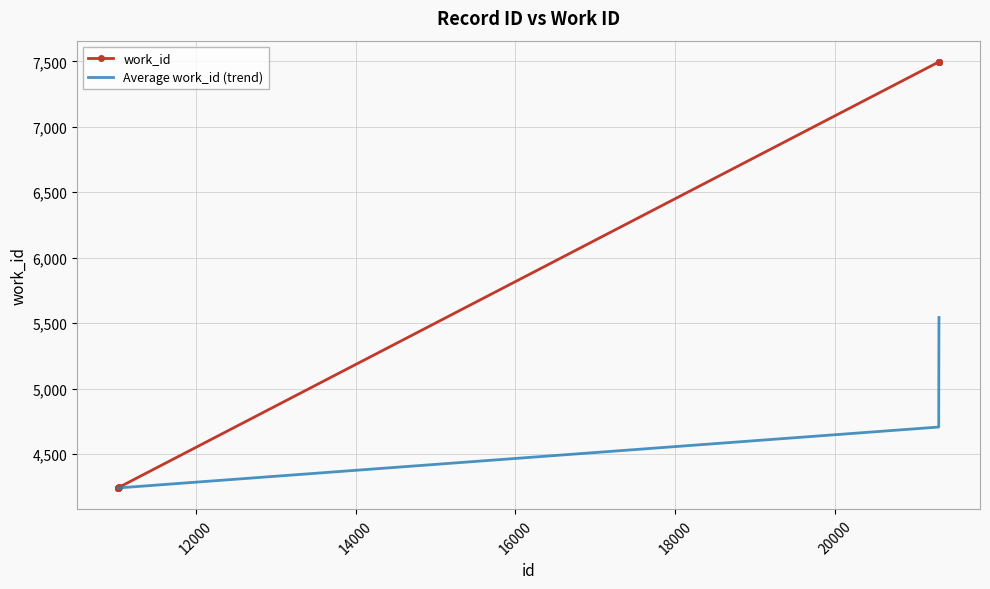

Rank the series by their average value, from highest to lowest.

work_id, Average work_id (trend)